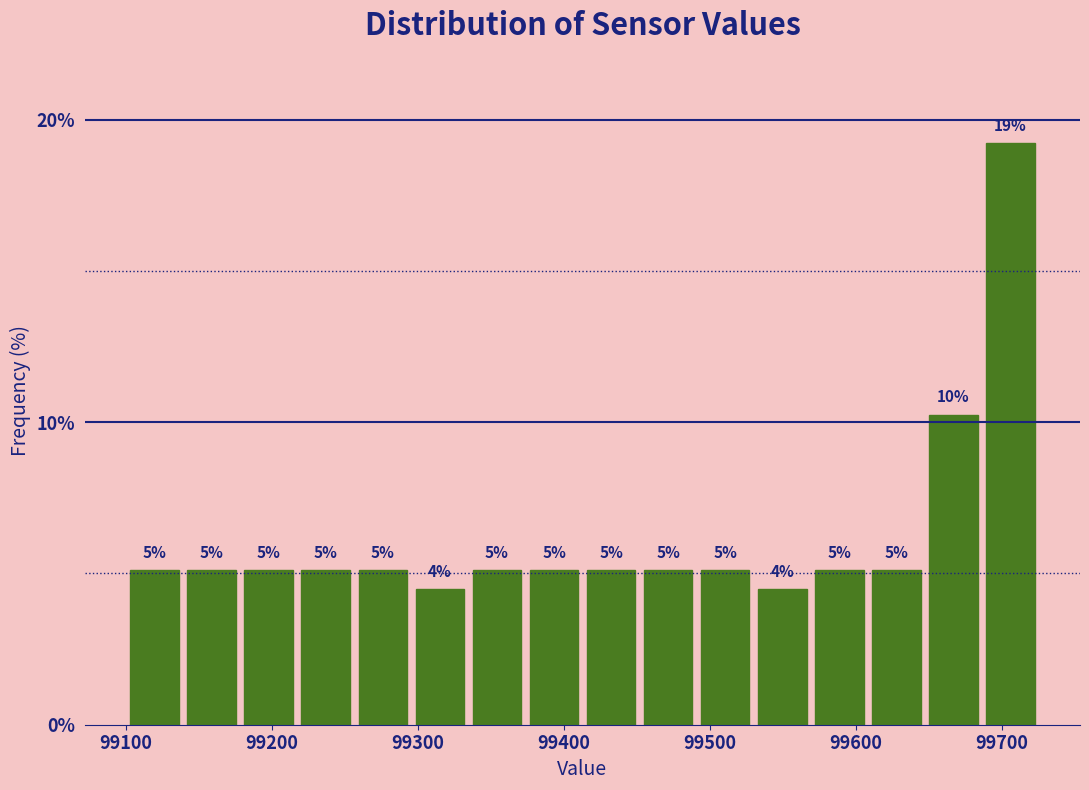

Around what value on the x-axis is the tallest bar? Give the approximate position of its centre, as read against the axis.

99710